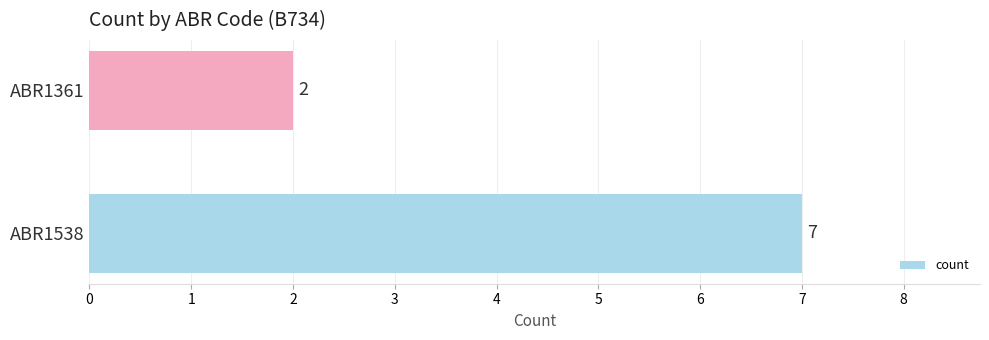

Rank the categories by value from lowest to highest.

ABR1361, ABR1538